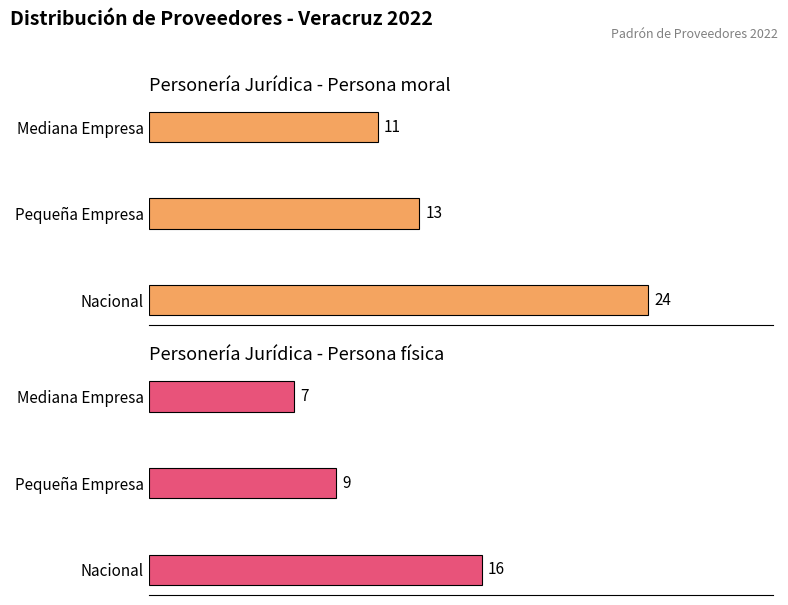

At Nacional, list the series in order from largest to smallest.

Persona moral, Persona física